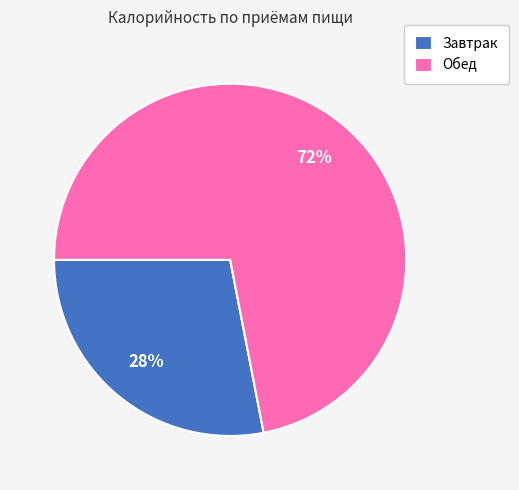

What is the largest slice in the pie chart?

Обед